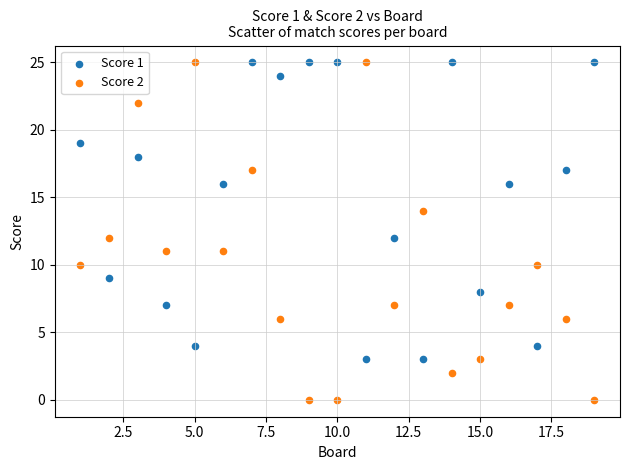

Which series contains the lowest Y value?

Score 2